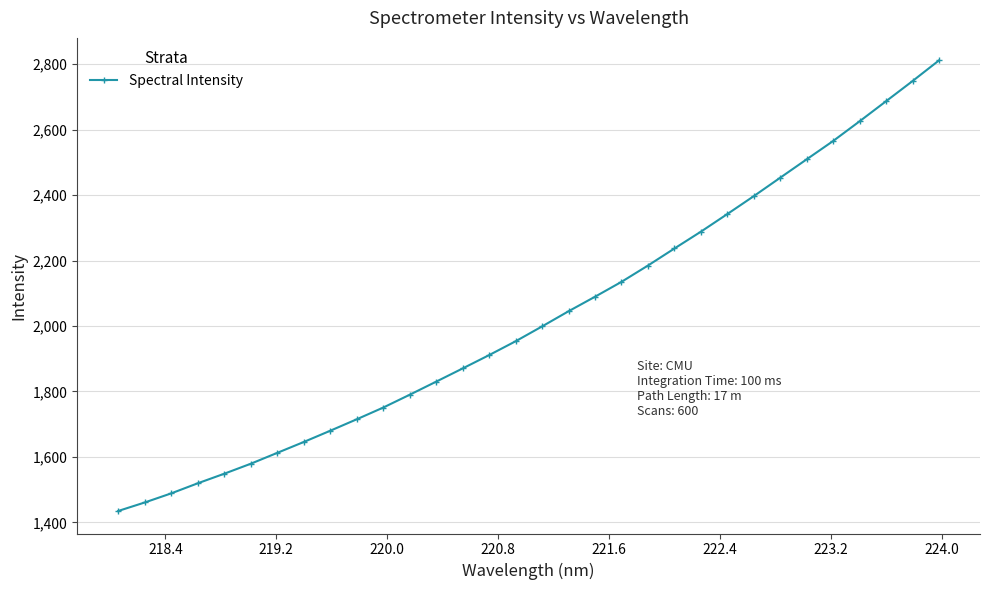

What is the maximum value shown in the chart?

2811.5